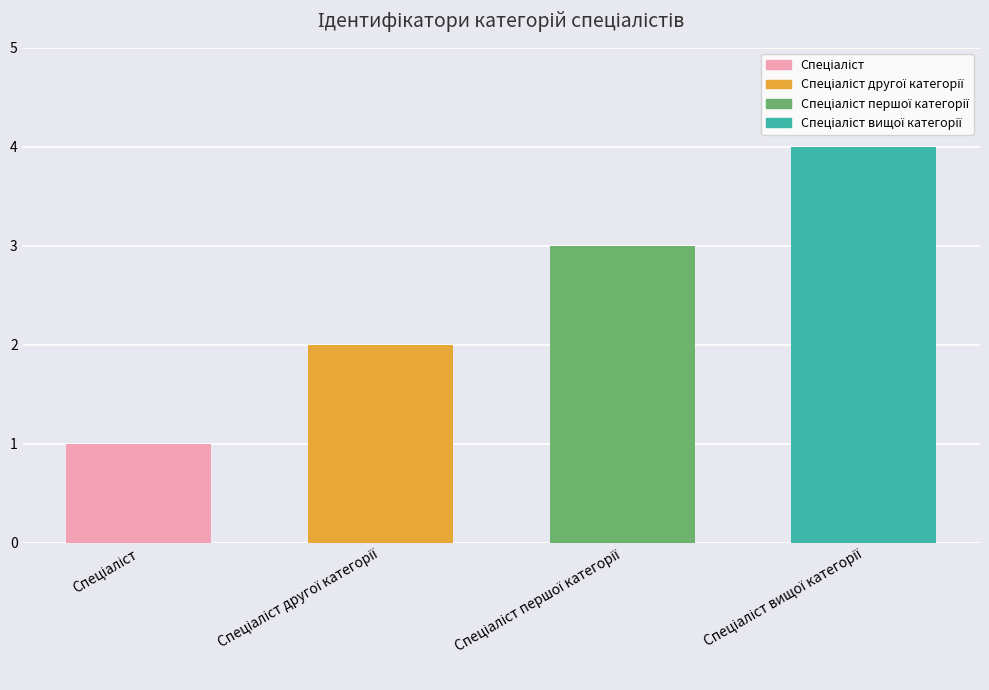

How many values are between 2 and 4?

3